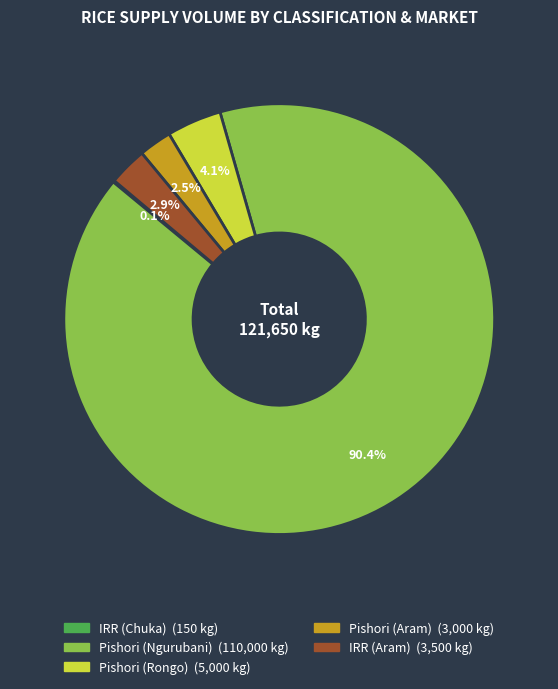

Which slice represents more than half of the pie?

Pishori (Ngurubani)